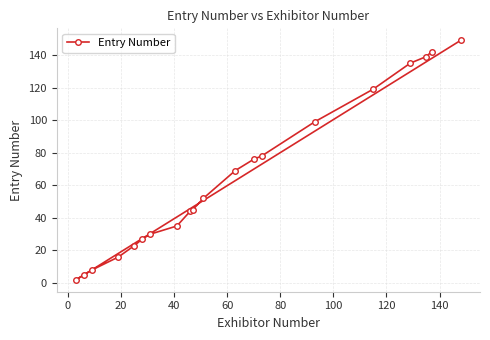

True or false: the data has more than 0 interior local peaks.

False